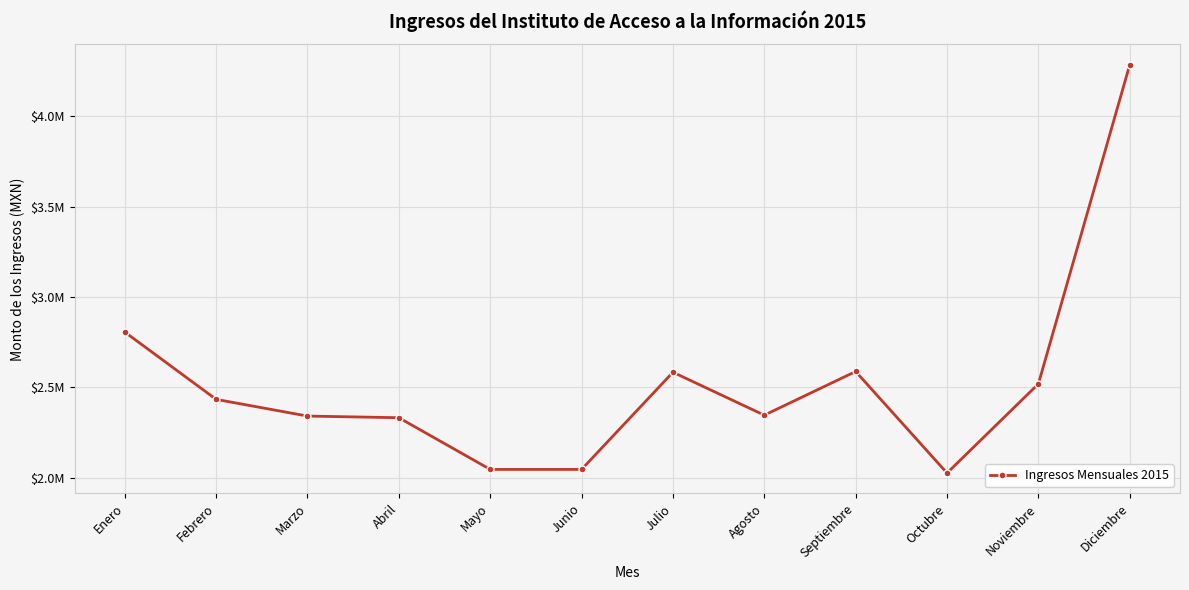

Approximately how many times larger is the value at Julio compared to Marzo?

1.1